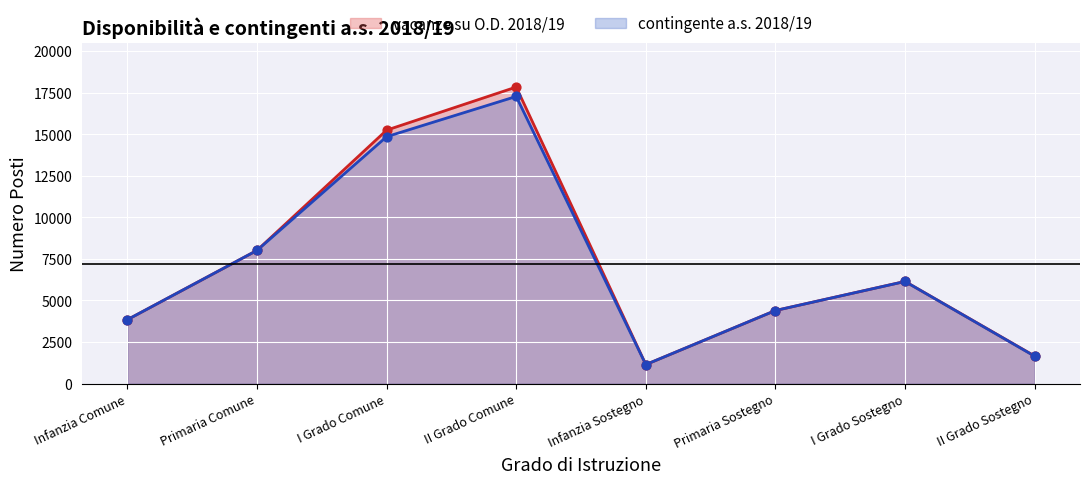

At which category is the sum across all series the highest?

II Grado Comune